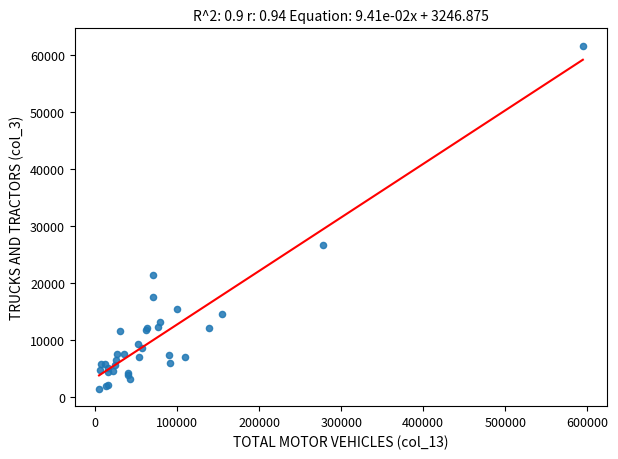

What Y value in the scatter plot is closest to 31517?

26715